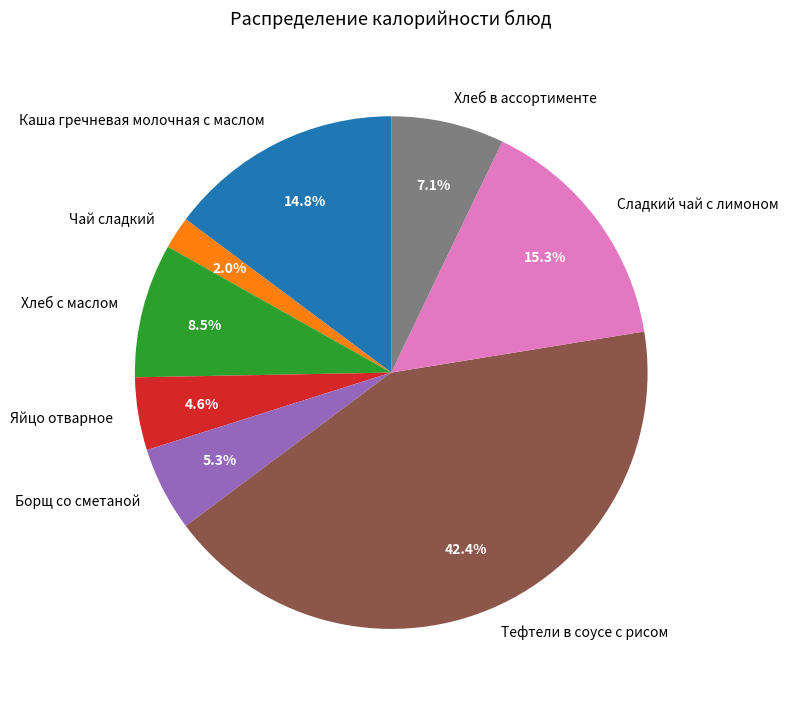

Which category has the smallest portion of the pie?

Чай сладкий